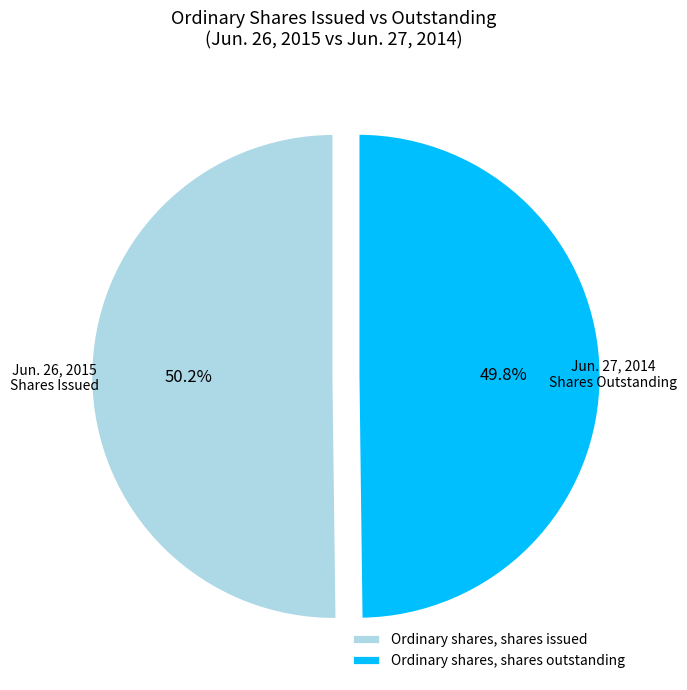

Approximately how many times larger is the value at Ordinary shares, shares outstanding compared to Ordinary shares, shares issued?

1.0